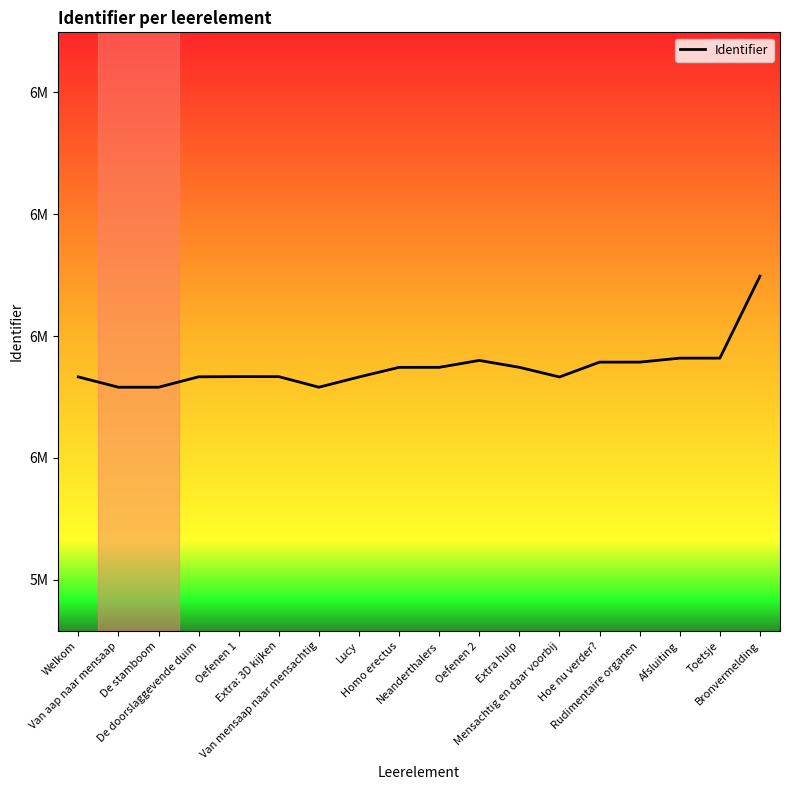

Which category has the highest value across all series?

Bronvermelding